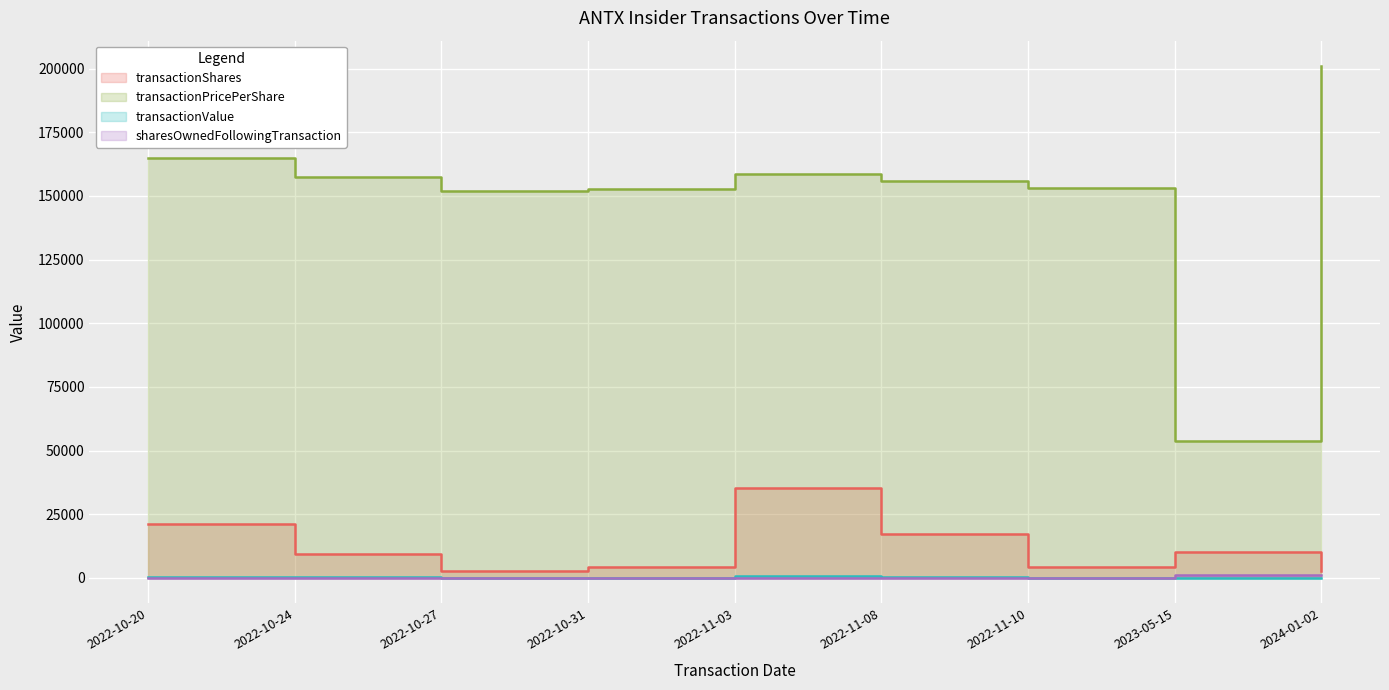

What is the maximum value shown in the chart?

200945.0